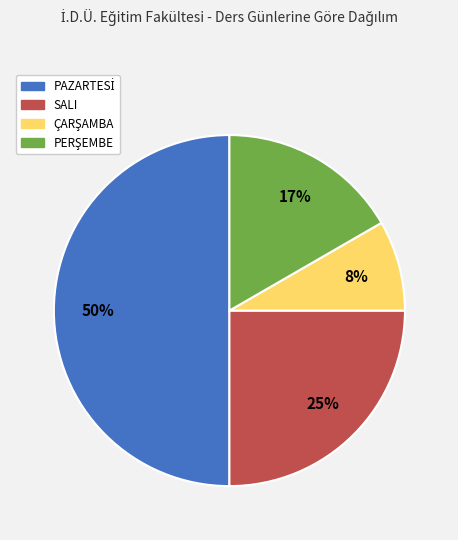

True or false: SALI accounts for 32% of the total.

False